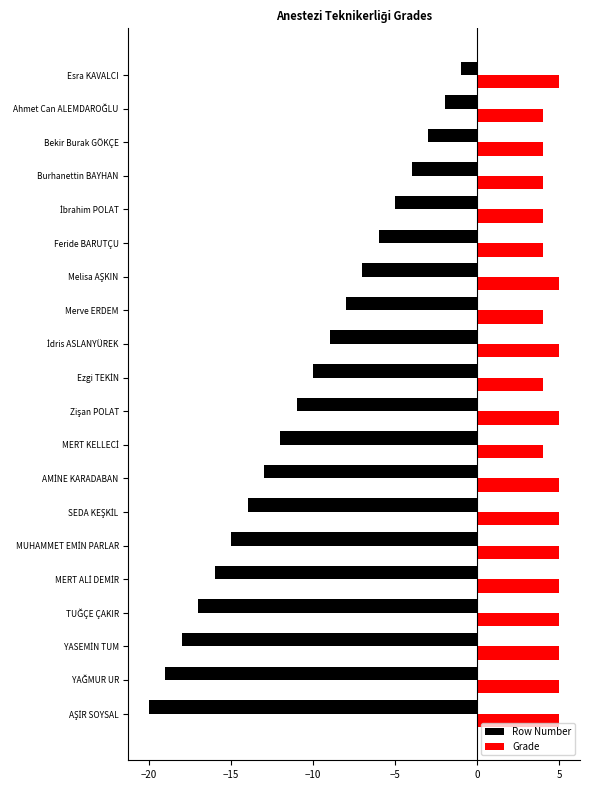

What is the difference between the second highest and second lowest values in the Grade series?

1